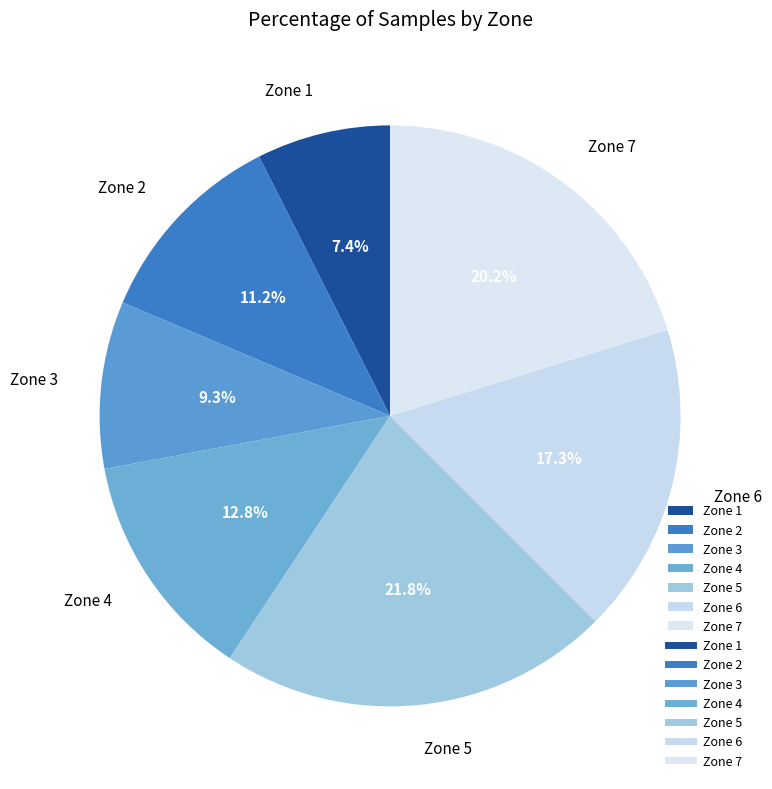

What is the ratio of the value at Zone 7 to the value at Zone 1?

2.7